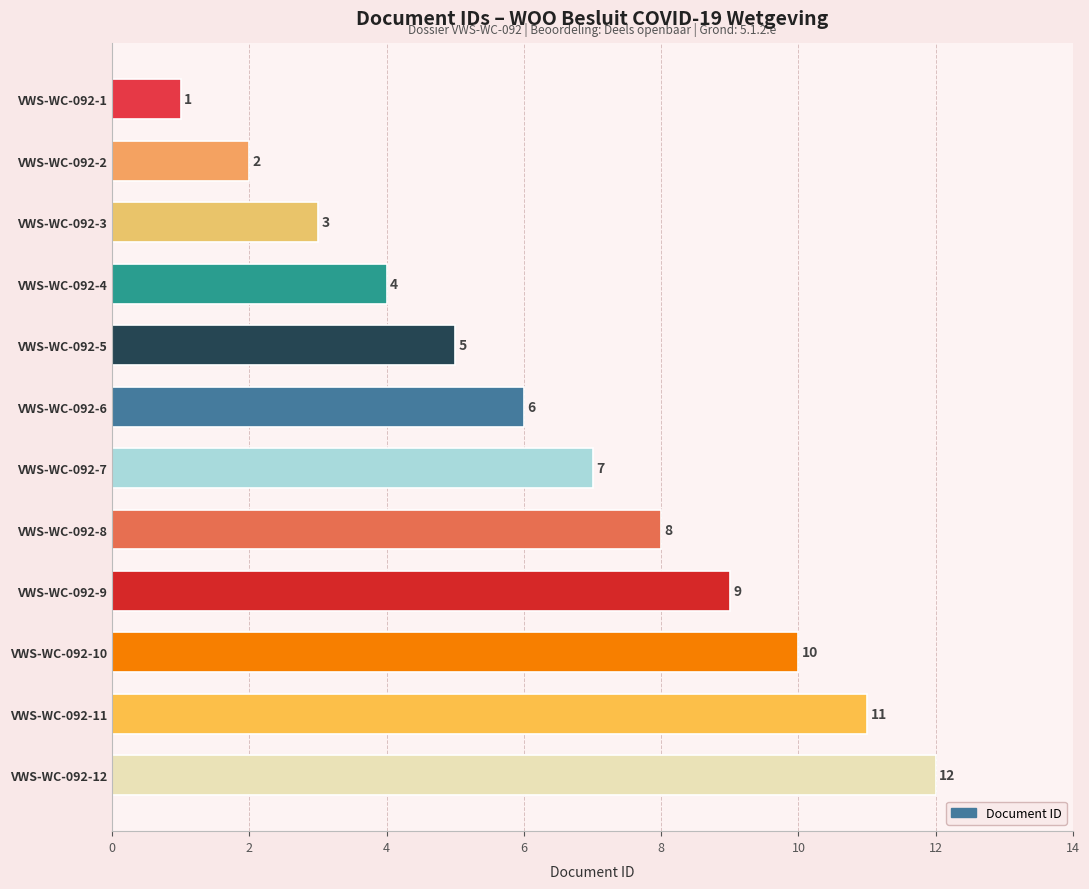

How many values are below 7?

6